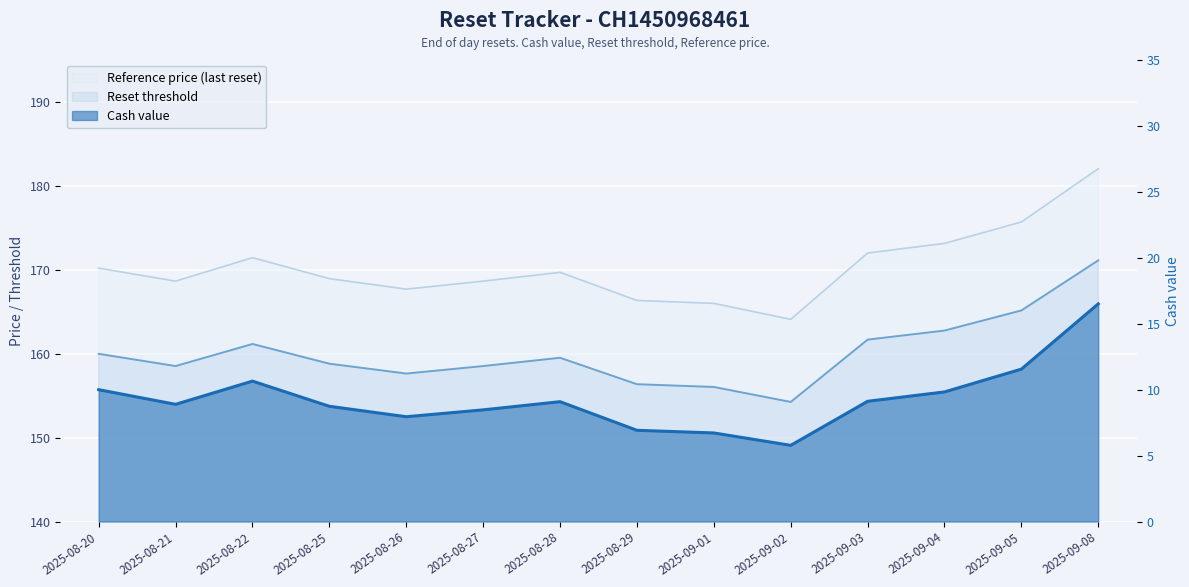

What is the total value across all series at 2025-09-02?

324.1